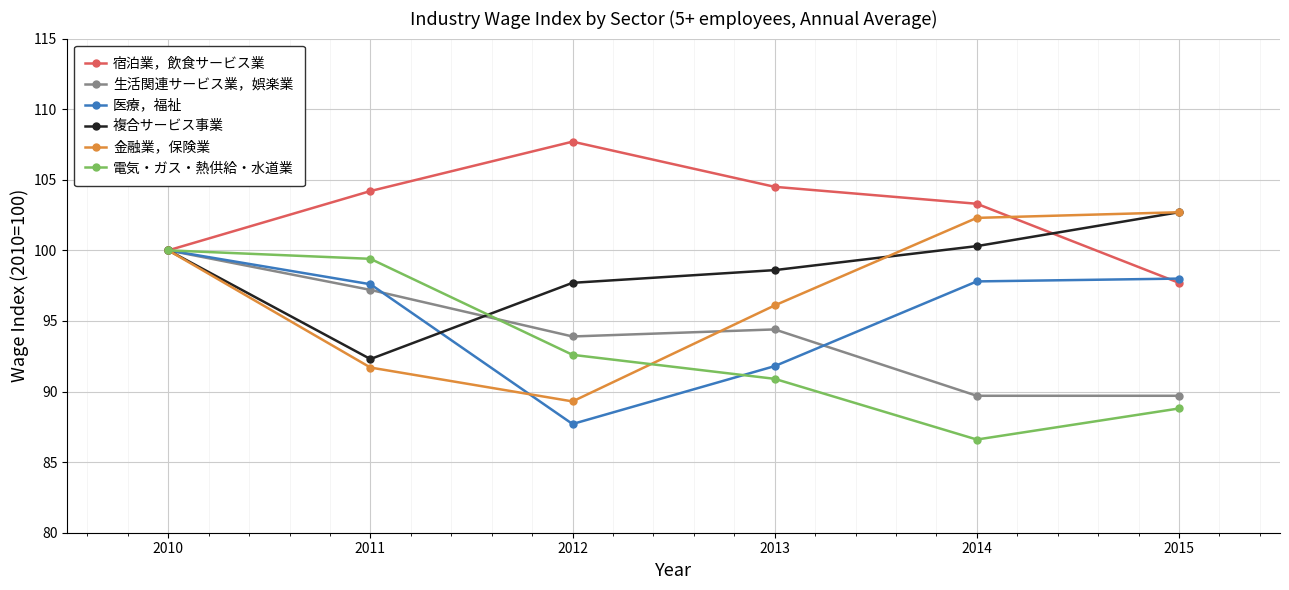

What is the difference between the maximum and minimum values in the 電気・ガス・熱供給・水道業 series?

13.4